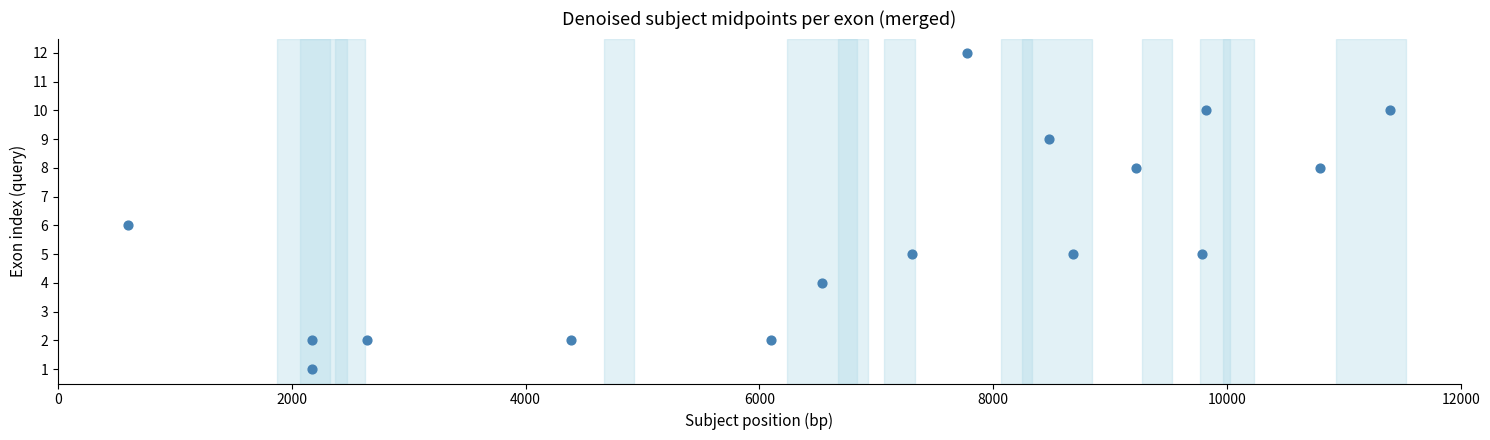

What is the range of Y values (max minus min)?

11